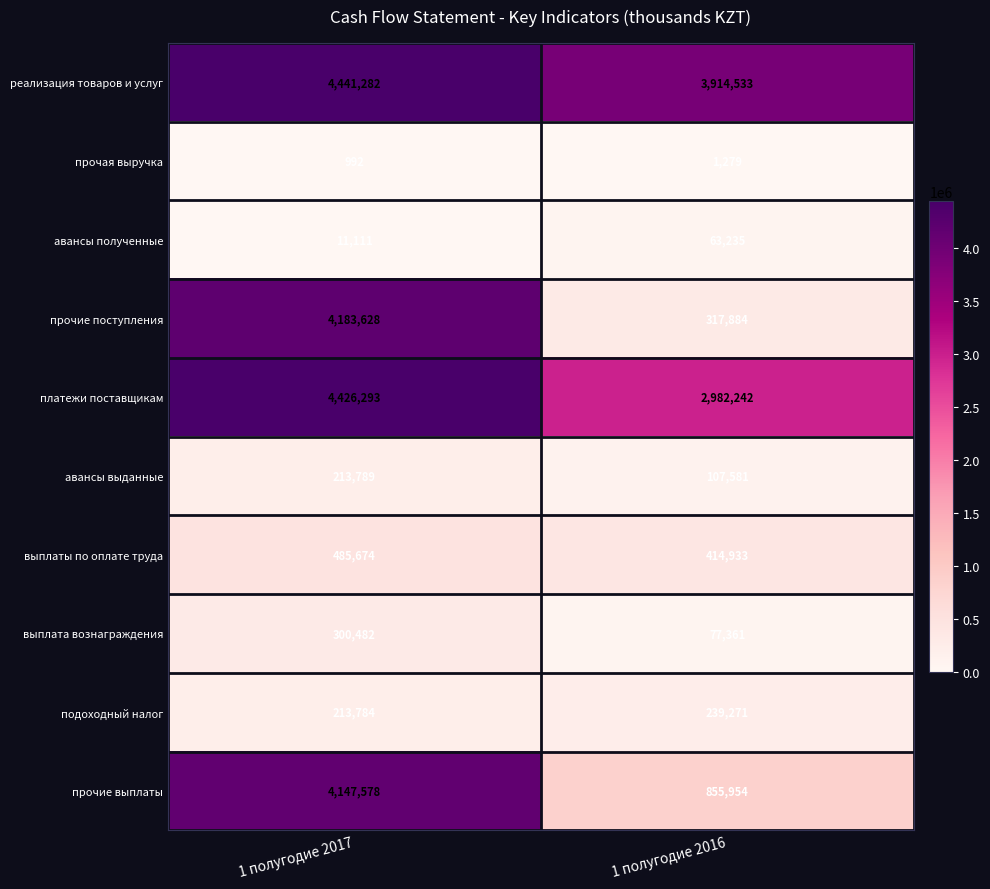

How many distinct data groups are displayed?

10